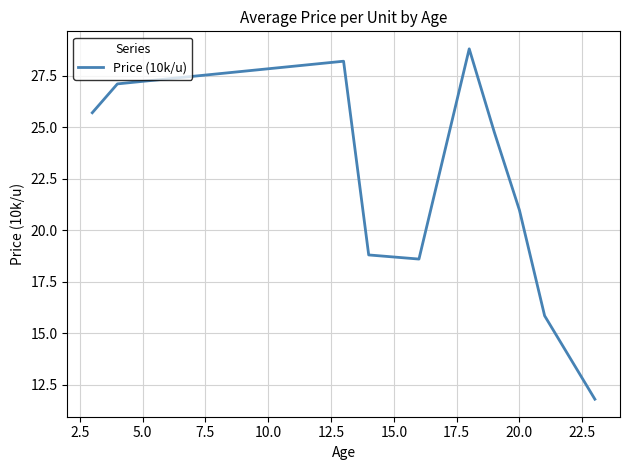

What is the greatest value displayed?

28.8